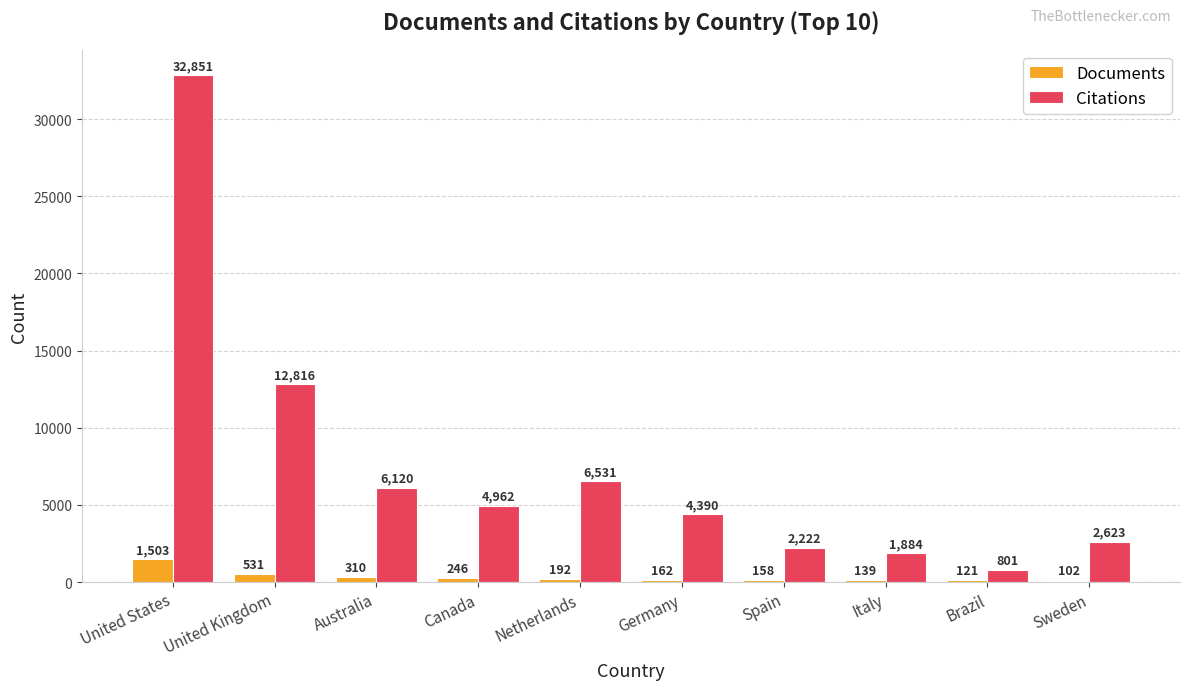

How many categories are shown in the chart?

10